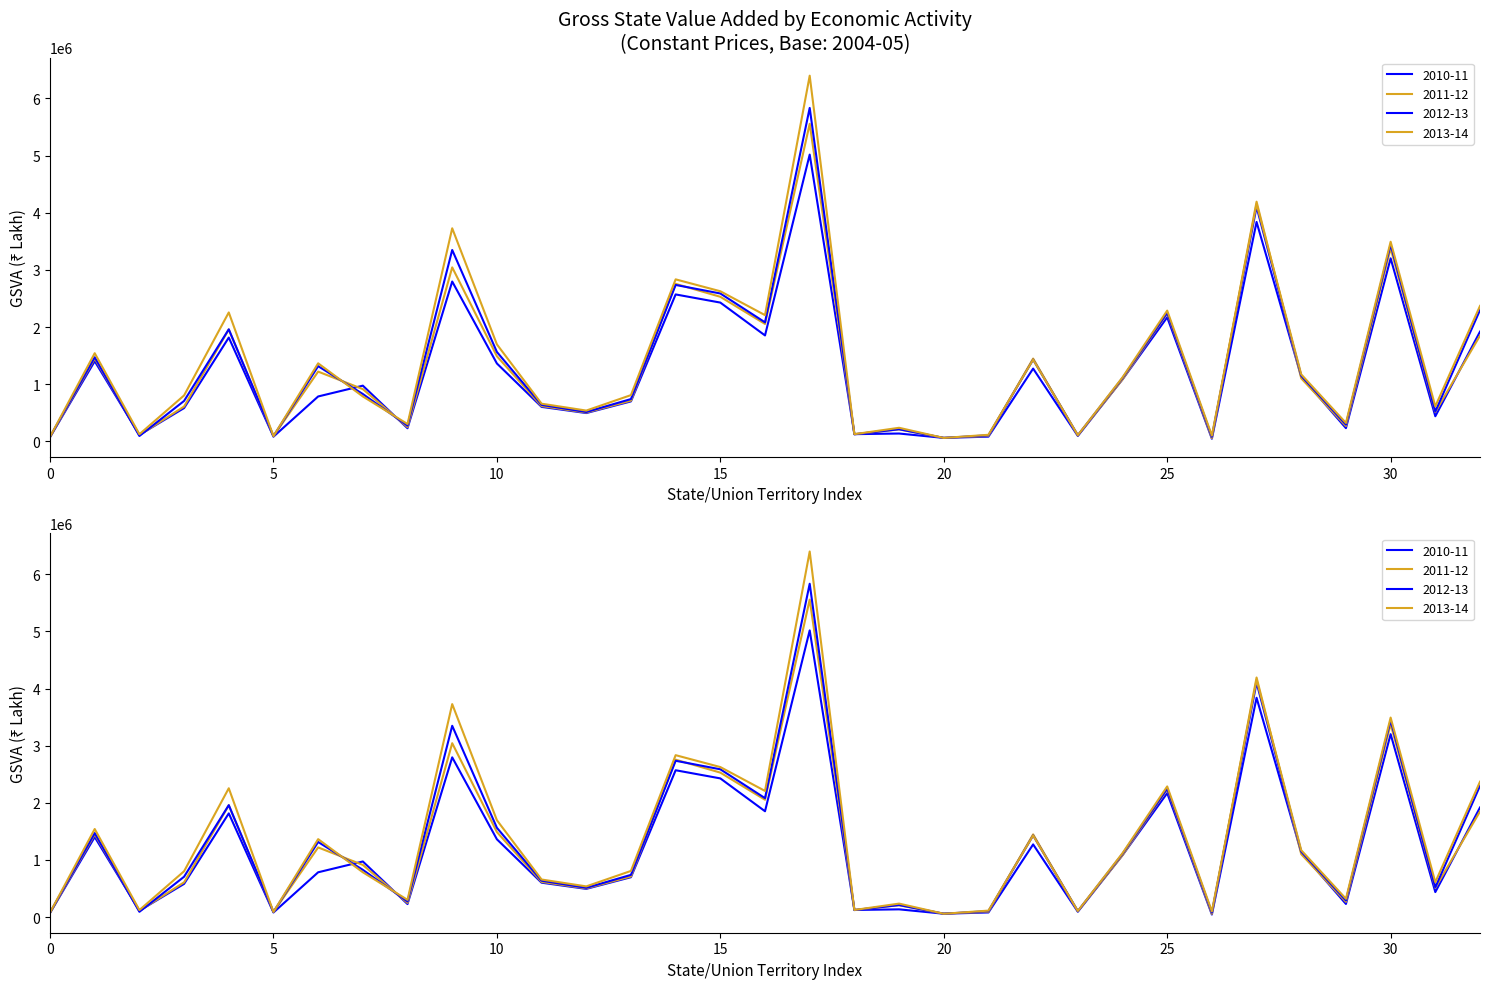

Is it true that 2010-11 equals 1008847 at Madhya Pradesh?

False